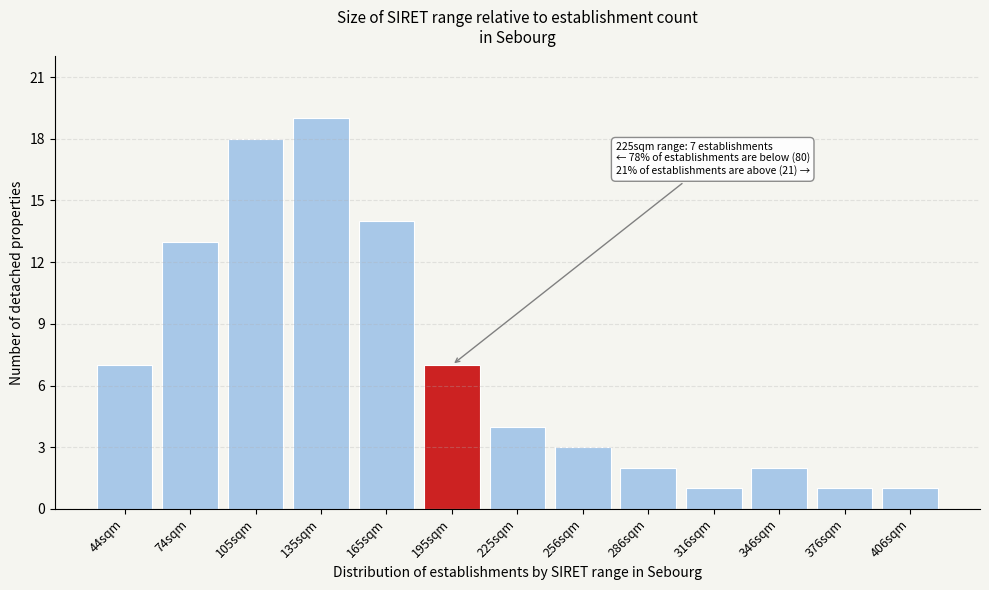

Reading left to right, list all the values displayed in this chart.

44sqm=7	74sqm=13	105sqm=18	135sqm=19	165sqm=14	195sqm=7	225sqm=4	256sqm=3	286sqm=2	316sqm=1	346sqm=2	376sqm=1	406sqm=1